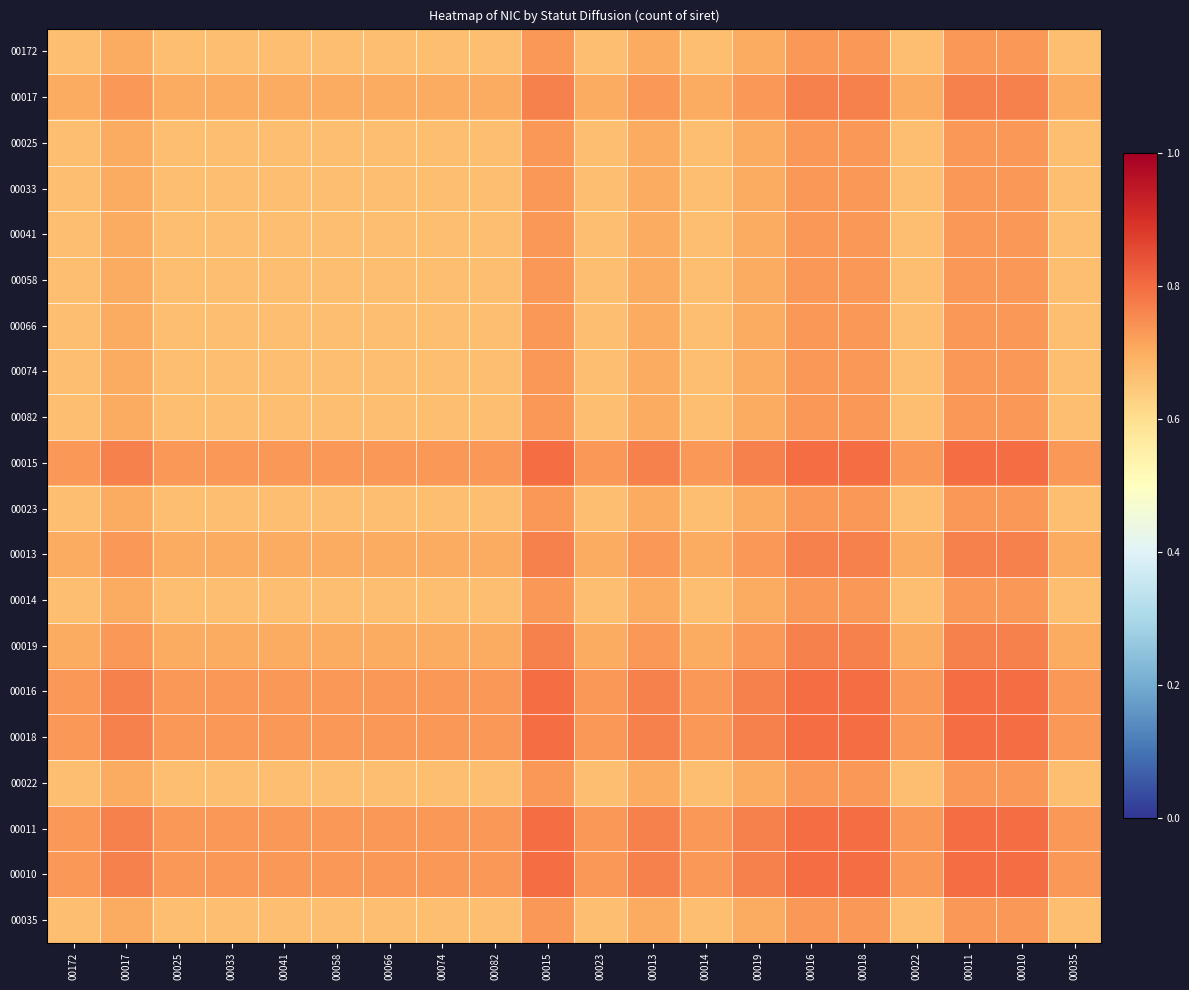

Reading right to left, what are all the values shown in this chart?

00172: 00035=0.7	00010=0.7	00011=0.7	00022=0.7	00018=0.7	00016=0.7	00019=0.7	00014=0.7	00013=0.7	00023=0.7	00015=0.7	00082=0.7	00074=0.7	00066=0.7	00058=0.7	00041=0.7	00033=0.7	00025=0.7	00017=0.7	00172=0.7
00017: 00035=0.7	00010=0.8	00011=0.8	00022=0.7	00018=0.8	00016=0.8	00019=0.7	00014=0.7	00013=0.7	00023=0.7	00015=0.8	00082=0.7	00074=0.7	00066=0.7	00058=0.7	00041=0.7	00033=0.7	00025=0.7	00017=0.7	00172=0.7
00025: 00035=0.7	00010=0.7	00011=0.7	00022=0.7	00018=0.7	00016=0.7	00019=0.7	00014=0.7	00013=0.7	00023=0.7	00015=0.7	00082=0.7	00074=0.7	00066=0.7	00058=0.7	00041=0.7	00033=0.7	00025=0.7	00017=0.7	00172=0.7
00033: 00035=0.7	00010=0.7	00011=0.7	00022=0.7	00018=0.7	00016=0.7	00019=0.7	00014=0.7	00013=0.7	00023=0.7	00015=0.7	00082=0.7	00074=0.7	00066=0.7	00058=0.7	00041=0.7	00033=0.7	00025=0.7	00017=0.7	00172=0.7
00041: 00035=0.7	00010=0.7	00011=0.7	00022=0.7	00018=0.7	00016=0.7	00019=0.7	00014=0.7	00013=0.7	00023=0.7	00015=0.7	00082=0.7	00074=0.7	00066=0.7	00058=0.7	00041=0.7	00033=0.7	00025=0.7	00017=0.7	00172=0.7
00058: 00035=0.7	00010=0.7	00011=0.7	00022=0.7	00018=0.7	00016=0.7	00019=0.7	00014=0.7	00013=0.7	00023=0.7	00015=0.7	00082=0.7	00074=0.7	00066=0.7	00058=0.7	00041=0.7	00033=0.7	00025=0.7	00017=0.7	00172=0.7
00066: 00035=0.7	00010=0.7	00011=0.7	00022=0.7	00018=0.7	00016=0.7	00019=0.7	00014=0.7	00013=0.7	00023=0.7	00015=0.7	00082=0.7	00074=0.7	00066=0.7	00058=0.7	00041=0.7	00033=0.7	00025=0.7	00017=0.7	00172=0.7
00074: 00035=0.7	00010=0.7	00011=0.7	00022=0.7	00018=0.7	00016=0.7	00019=0.7	00014=0.7	00013=0.7	00023=0.7	00015=0.7	00082=0.7	00074=0.7	00066=0.7	00058=0.7	00041=0.7	00033=0.7	00025=0.7	00017=0.7	00172=0.7
00082: 00035=0.7	00010=0.7	00011=0.7	00022=0.7	00018=0.7	00016=0.7	00019=0.7	00014=0.7	00013=0.7	00023=0.7	00015=0.7	00082=0.7	00074=0.7	00066=0.7	00058=0.7	00041=0.7	00033=0.7	00025=0.7	00017=0.7	00172=0.7
00015: 00035=0.7	00010=0.8	00011=0.8	00022=0.7	00018=0.8	00016=0.8	00019=0.8	00014=0.7	00013=0.8	00023=0.7	00015=0.8	00082=0.7	00074=0.7	00066=0.7	00058=0.7	00041=0.7	00033=0.7	00025=0.7	00017=0.8	00172=0.7
00023: 00035=0.7	00010=0.7	00011=0.7	00022=0.7	00018=0.7	00016=0.7	00019=0.7	00014=0.7	00013=0.7	00023=0.7	00015=0.7	00082=0.7	00074=0.7	00066=0.7	00058=0.7	00041=0.7	00033=0.7	00025=0.7	00017=0.7	00172=0.7
00013: 00035=0.7	00010=0.8	00011=0.8	00022=0.7	00018=0.8	00016=0.8	00019=0.7	00014=0.7	00013=0.7	00023=0.7	00015=0.8	00082=0.7	00074=0.7	00066=0.7	00058=0.7	00041=0.7	00033=0.7	00025=0.7	00017=0.7	00172=0.7
00014: 00035=0.7	00010=0.7	00011=0.7	00022=0.7	00018=0.7	00016=0.7	00019=0.7	00014=0.7	00013=0.7	00023=0.7	00015=0.7	00082=0.7	00074=0.7	00066=0.7	00058=0.7	00041=0.7	00033=0.7	00025=0.7	00017=0.7	00172=0.7
00019: 00035=0.7	00010=0.8	00011=0.8	00022=0.7	00018=0.8	00016=0.8	00019=0.7	00014=0.7	00013=0.7	00023=0.7	00015=0.8	00082=0.7	00074=0.7	00066=0.7	00058=0.7	00041=0.7	00033=0.7	00025=0.7	00017=0.7	00172=0.7
00016: 00035=0.7	00010=0.8	00011=0.8	00022=0.7	00018=0.8	00016=0.8	00019=0.8	00014=0.7	00013=0.8	00023=0.7	00015=0.8	00082=0.7	00074=0.7	00066=0.7	00058=0.7	00041=0.7	00033=0.7	00025=0.7	00017=0.8	00172=0.7
00018: 00035=0.7	00010=0.8	00011=0.8	00022=0.7	00018=0.8	00016=0.8	00019=0.8	00014=0.7	00013=0.8	00023=0.7	00015=0.8	00082=0.7	00074=0.7	00066=0.7	00058=0.7	00041=0.7	00033=0.7	00025=0.7	00017=0.8	00172=0.7
00022: 00035=0.7	00010=0.7	00011=0.7	00022=0.7	00018=0.7	00016=0.7	00019=0.7	00014=0.7	00013=0.7	00023=0.7	00015=0.7	00082=0.7	00074=0.7	00066=0.7	00058=0.7	00041=0.7	00033=0.7	00025=0.7	00017=0.7	00172=0.7
00011: 00035=0.7	00010=0.8	00011=0.8	00022=0.7	00018=0.8	00016=0.8	00019=0.8	00014=0.7	00013=0.8	00023=0.7	00015=0.8	00082=0.7	00074=0.7	00066=0.7	00058=0.7	00041=0.7	00033=0.7	00025=0.7	00017=0.8	00172=0.7
00010: 00035=0.7	00010=0.8	00011=0.8	00022=0.7	00018=0.8	00016=0.8	00019=0.8	00014=0.7	00013=0.8	00023=0.7	00015=0.8	00082=0.7	00074=0.7	00066=0.7	00058=0.7	00041=0.7	00033=0.7	00025=0.7	00017=0.8	00172=0.7
00035: 00035=0.7	00010=0.7	00011=0.7	00022=0.7	00018=0.7	00016=0.7	00019=0.7	00014=0.7	00013=0.7	00023=0.7	00015=0.7	00082=0.7	00074=0.7	00066=0.7	00058=0.7	00041=0.7	00033=0.7	00025=0.7	00017=0.7	00172=0.7